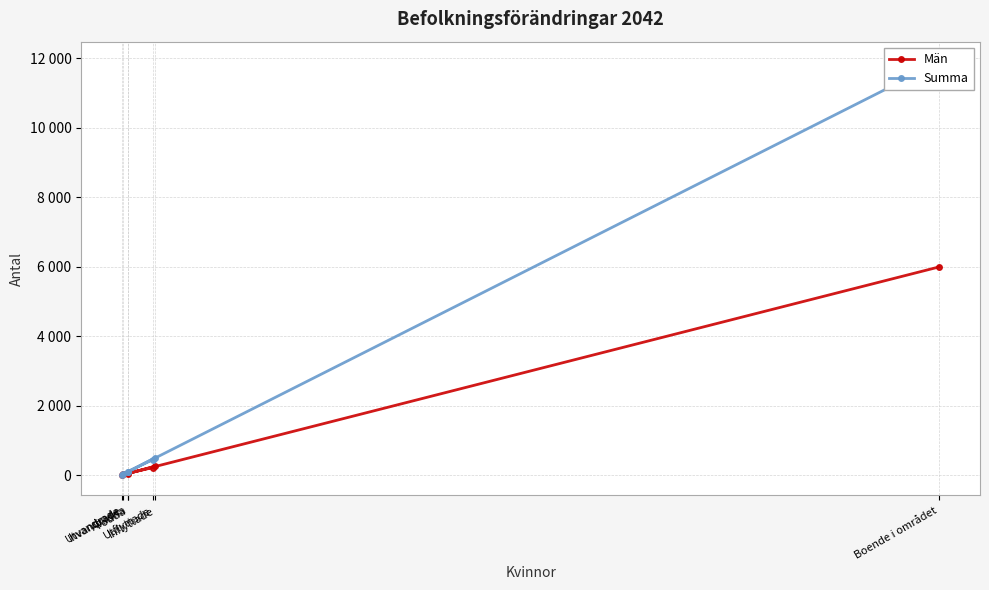

Is it true that Summa equals 449 at Utflyttade?

True